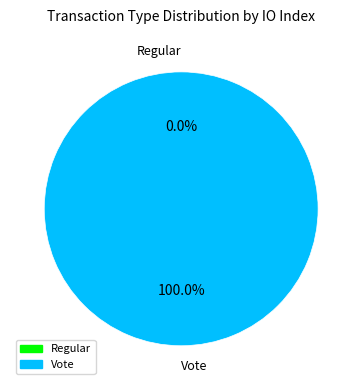

How many segments does this pie chart have?

2